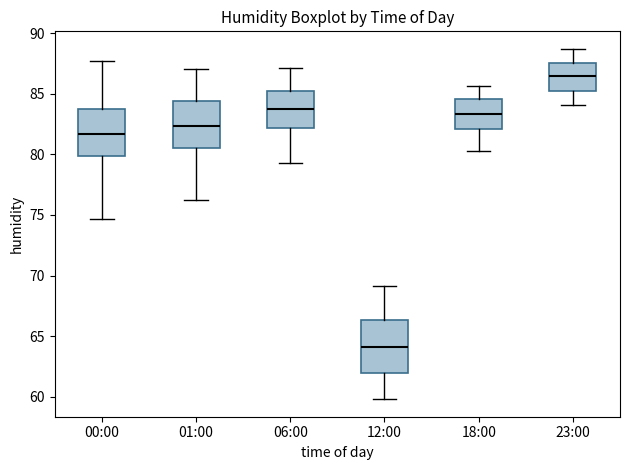

Which box's median line is the highest?

23:00